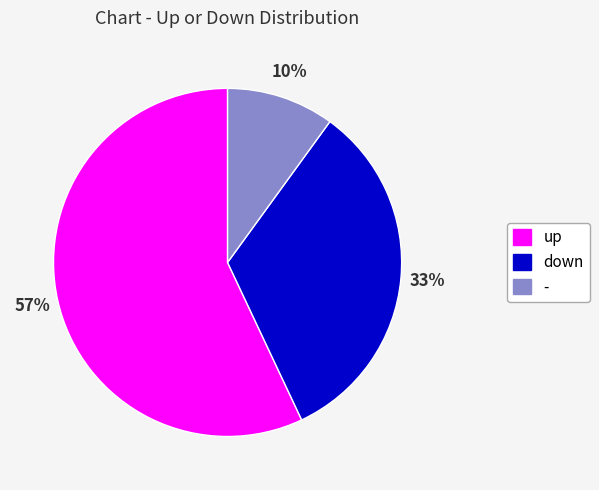

Do down and up together represent more than half of the pie?

Yes